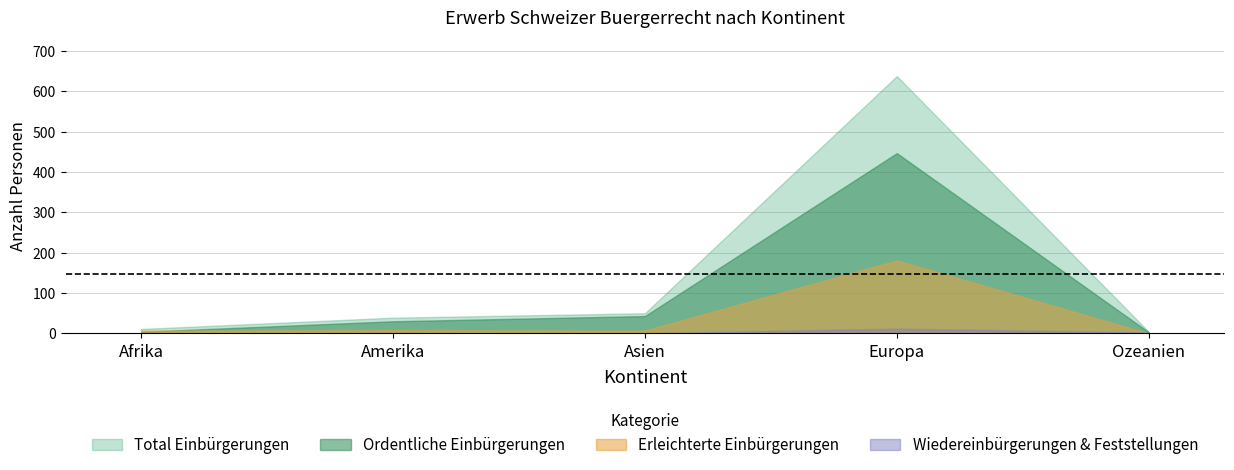

Which series has the widest spread of values?

Total Einbürgerungen